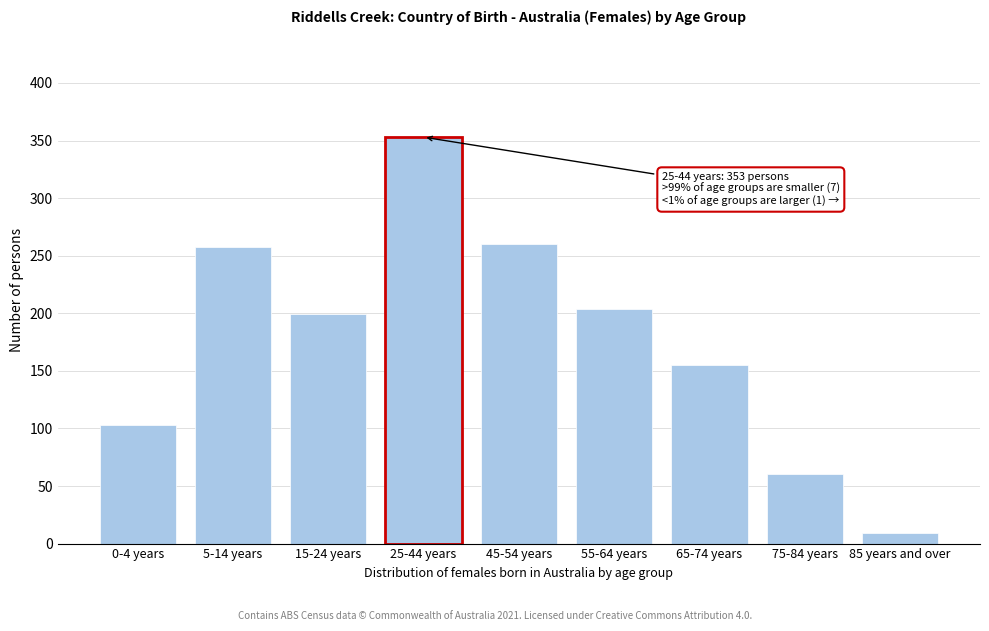

Reading right to left, extract all data points from this chart.

9	60	155	204	260	353	199	258	103